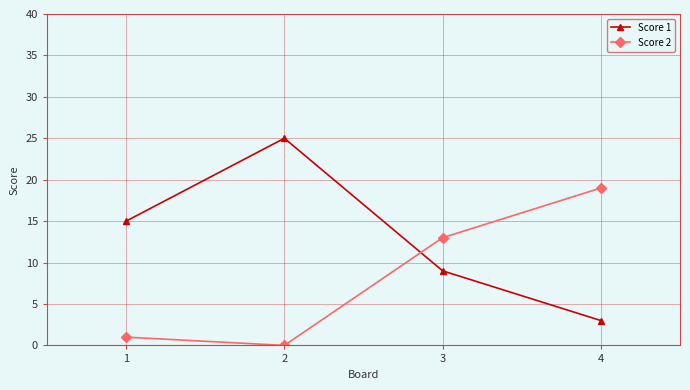

At how many categories does at least one series exceed 10?

4